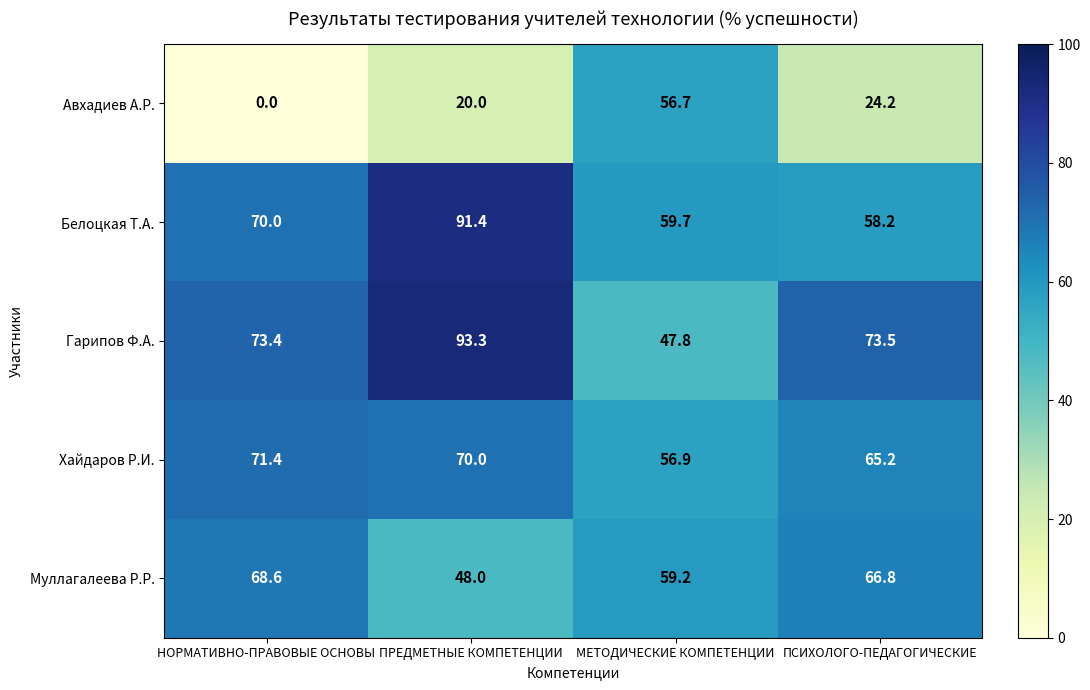

How many data points in Гарипов Ф.А. are less than 73?

1